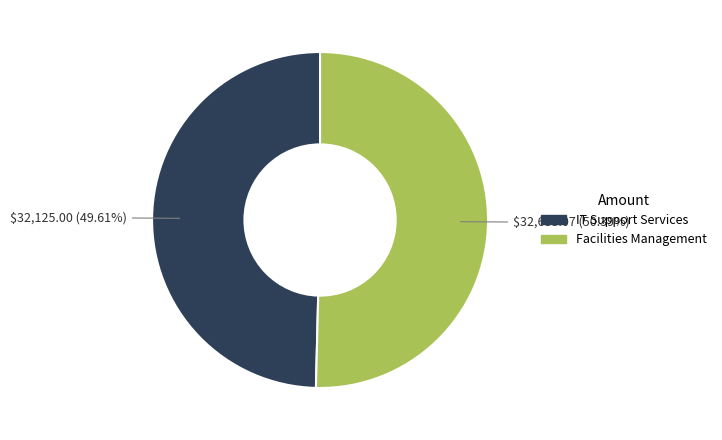

What is the smallest slice in the pie chart?

IT Support Services